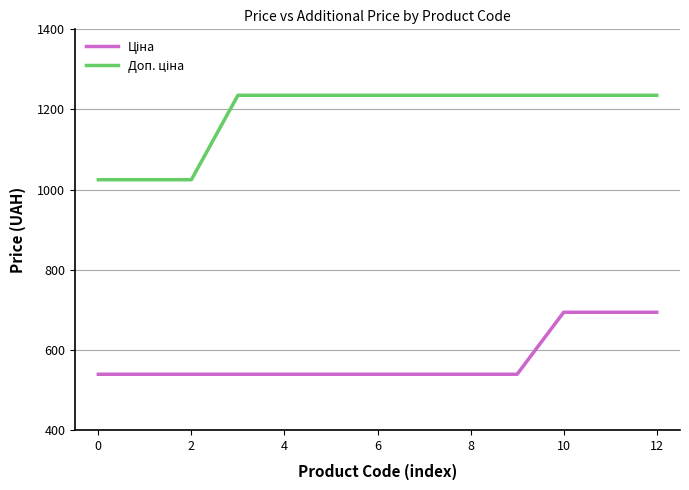

Does the chart display data point markers on the line(s)?

No